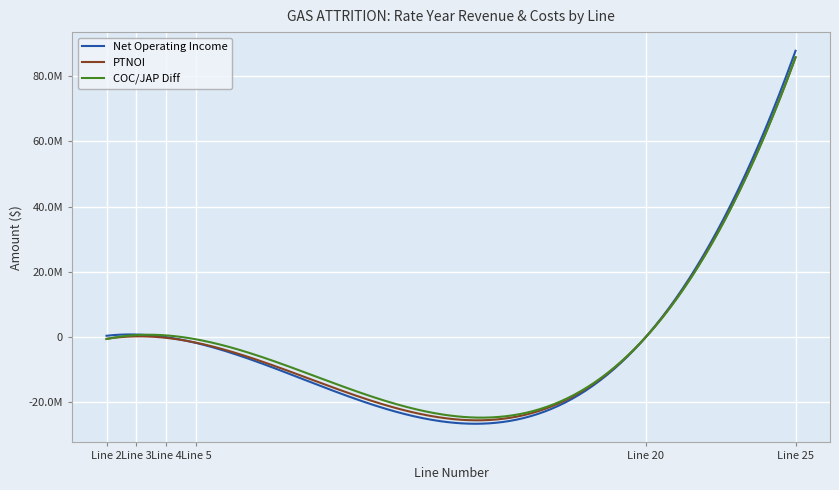

Does the chart display data point markers on the line(s)?

No